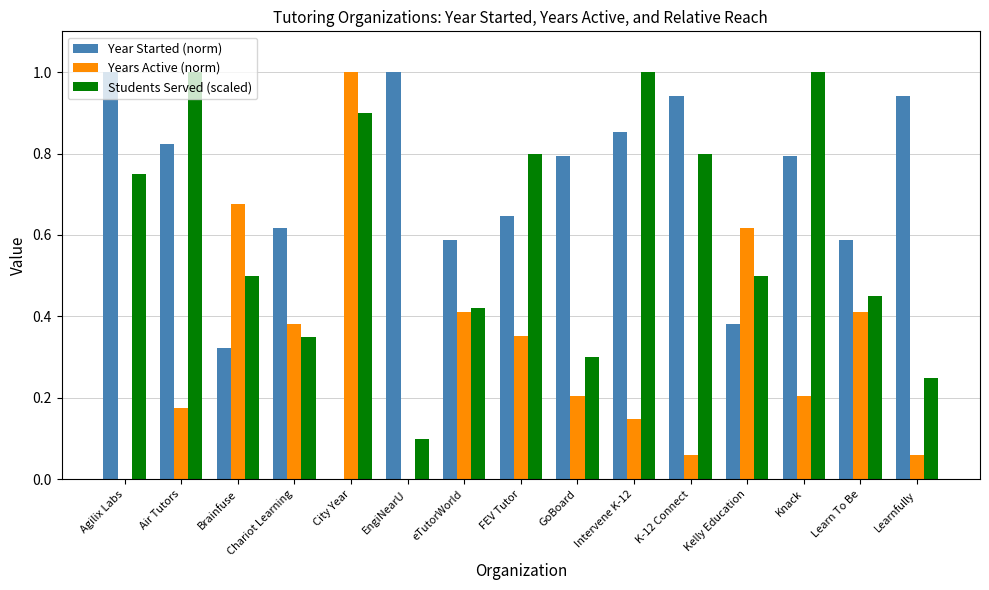

Which category has the highest value in the Years Active (norm) series?

City Year